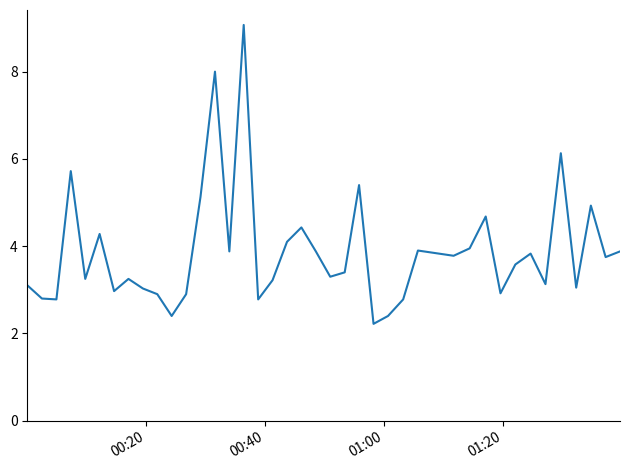

What is the greatest value displayed?

9.1